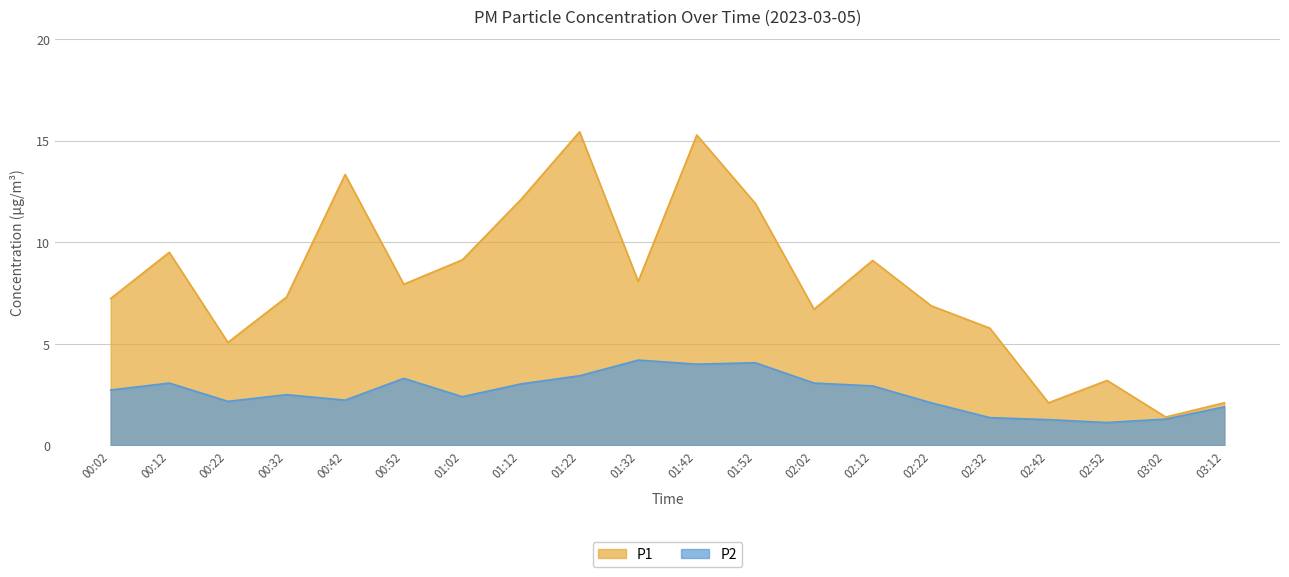

Rank the categories by P2 value from highest to lowest.

01:32, 01:52, 01:42, 01:22, 00:52, 00:12, 02:02, 01:12, 02:12, 00:02, 00:32, 01:02, 00:42, 00:22, 02:22, 03:12, 02:32, 03:02, 02:42, 02:52